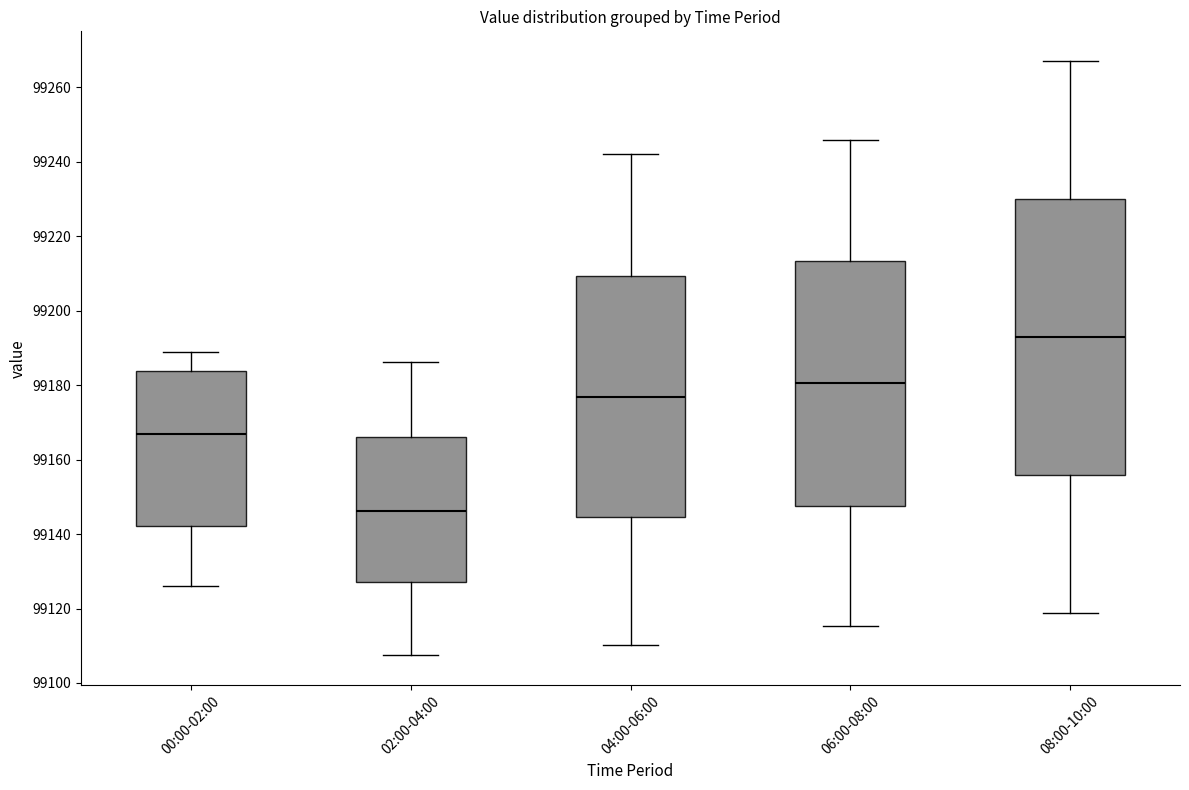

Where is the lower edge of the box for 00:00-02:00 on the y-axis? The values are not printed on the chart, so give them approximately, as read against the axis.

99142